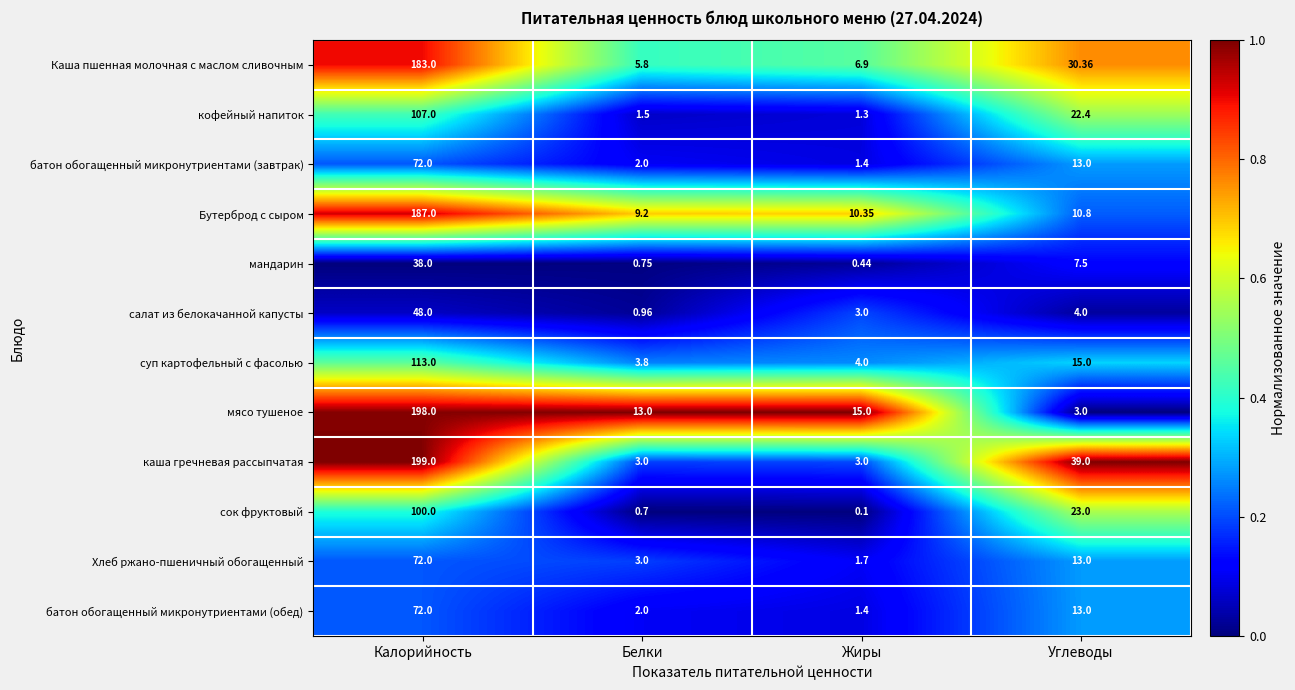

At which category is the sum across all series the highest?

Калорийность